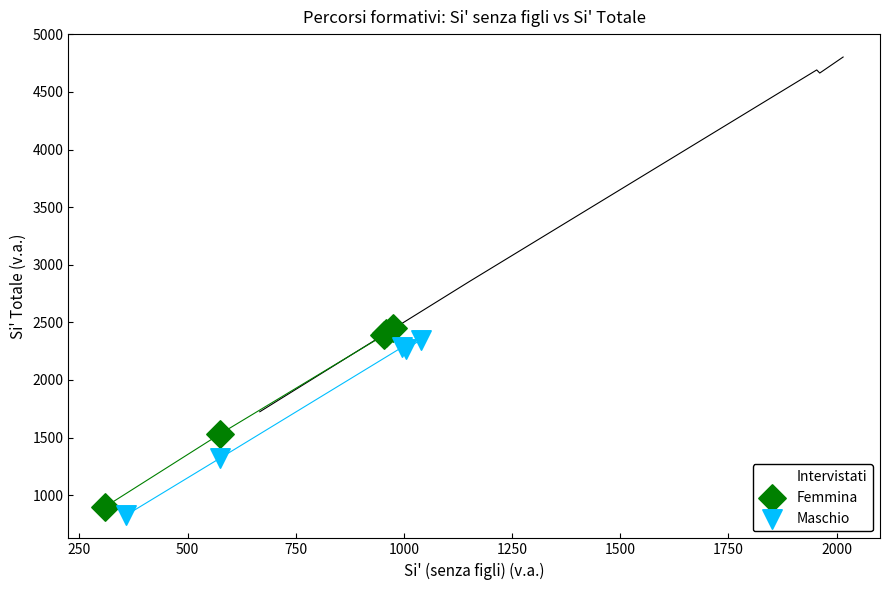

Which series reaches the maximum Y coordinate?

Intervistati